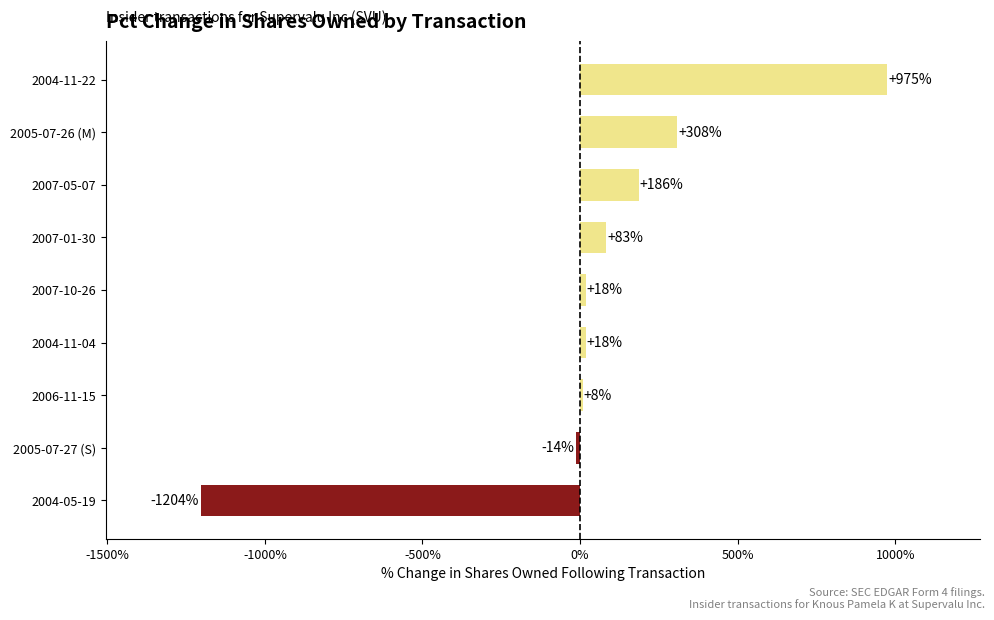

Is it true that the value at 2005-07-26 (M) is 458?

False